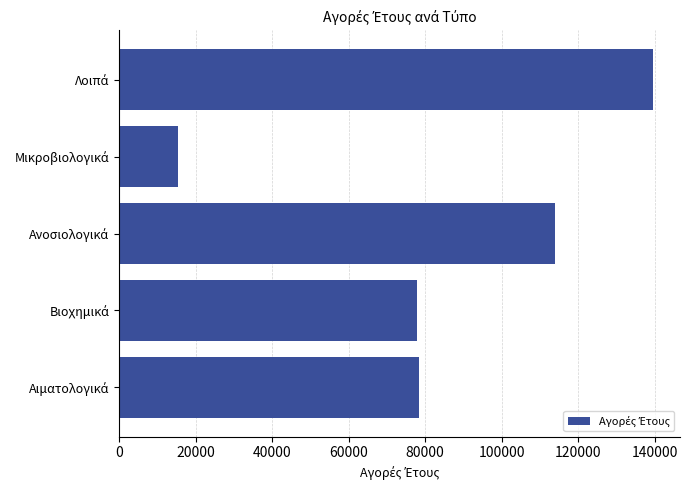

What is the average value?

85020.8